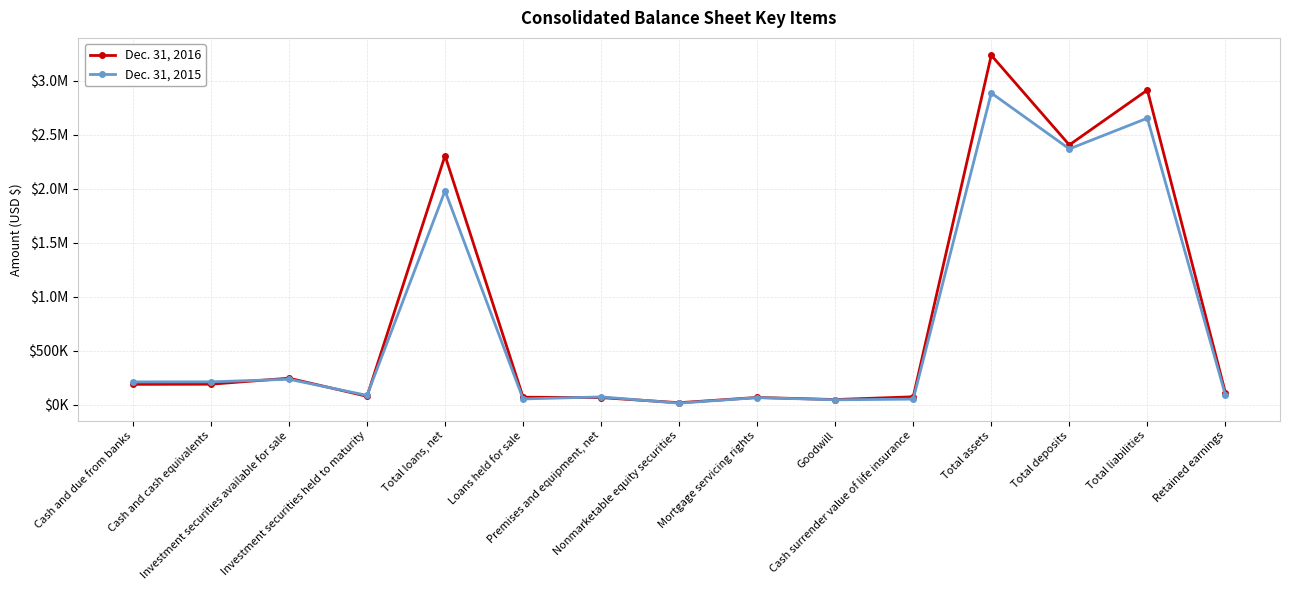

What is the total value across all series at Retained earnings?

203424